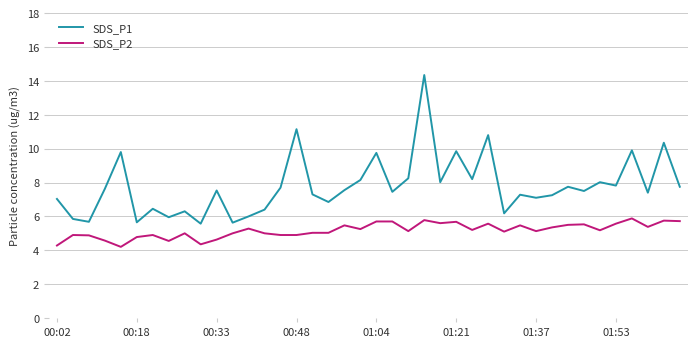

Rank the series by their maximum value, from lowest to highest.

SDS_P2, SDS_P1